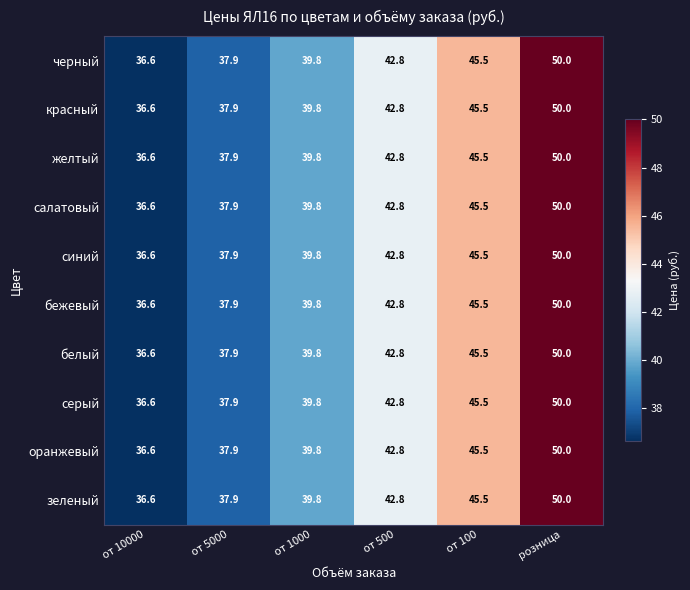

List the labels in order of белый value, largest first.

розница, от 100, от 500, от 1000, от 5000, от 10000